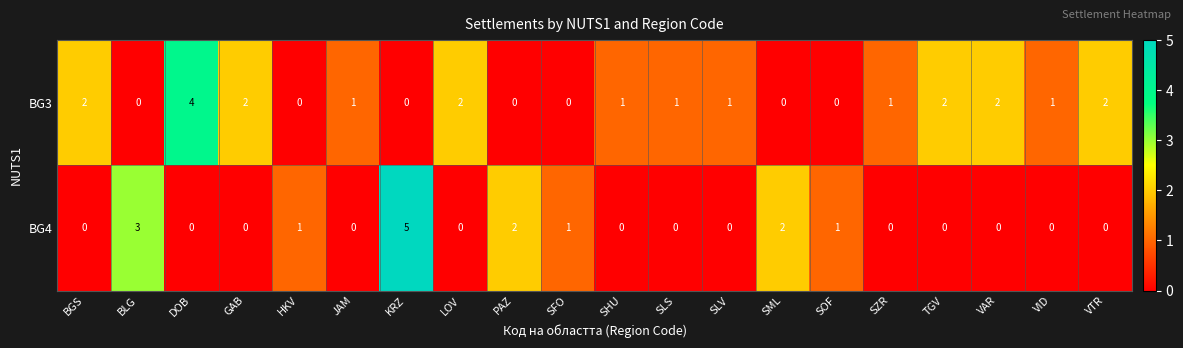

Which series has the largest range (max minus min)?

BG4